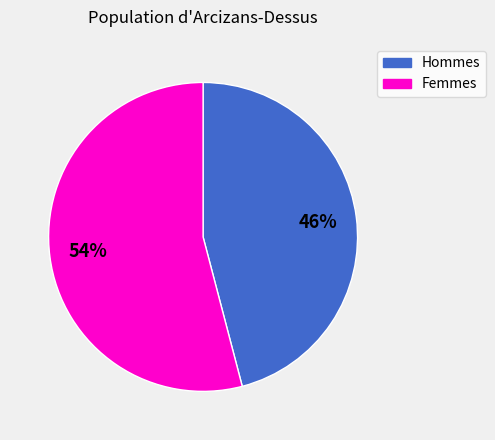

Is there a majority slice in this chart?

Yes